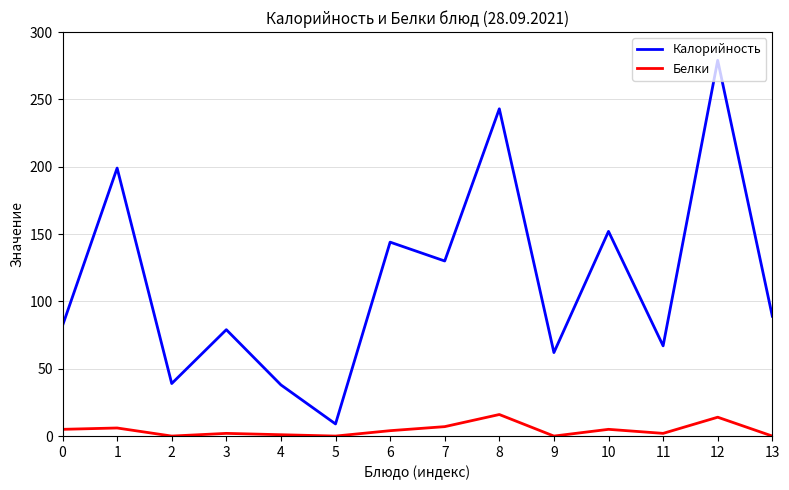

How many interior local valleys does the Калорийность series have?

5